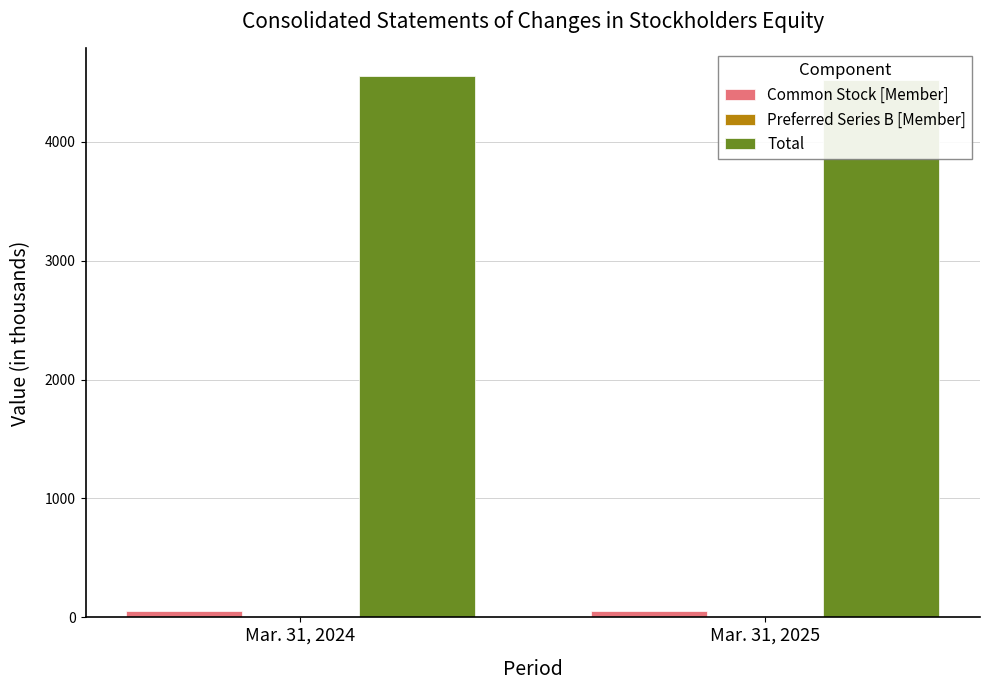

The Common Stock [Member] series shows 51 at Mar. 31, 2024. True or false?

True